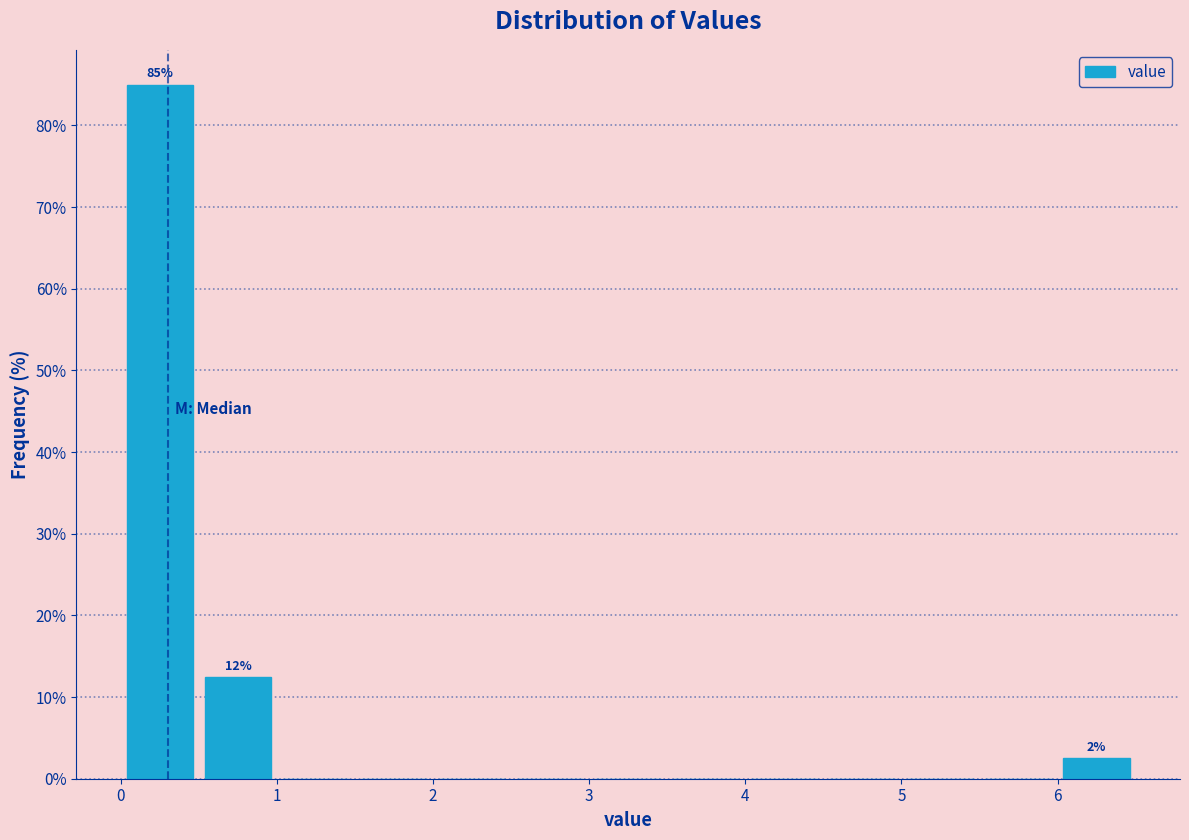

Over which range of the x-axis is the bar tallest?

0.0 to 0.5